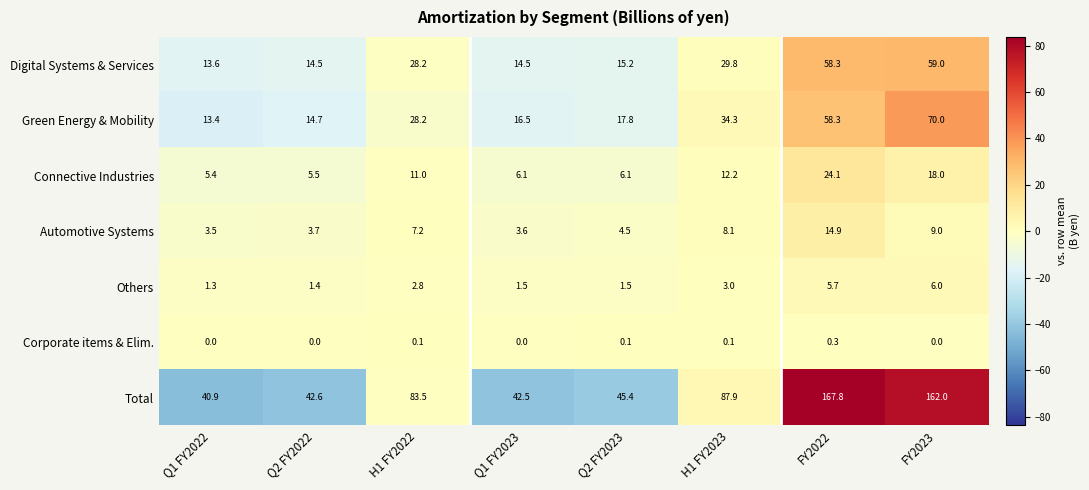

Where is Connective Industries nearest to the value 14?

H1 FY2023